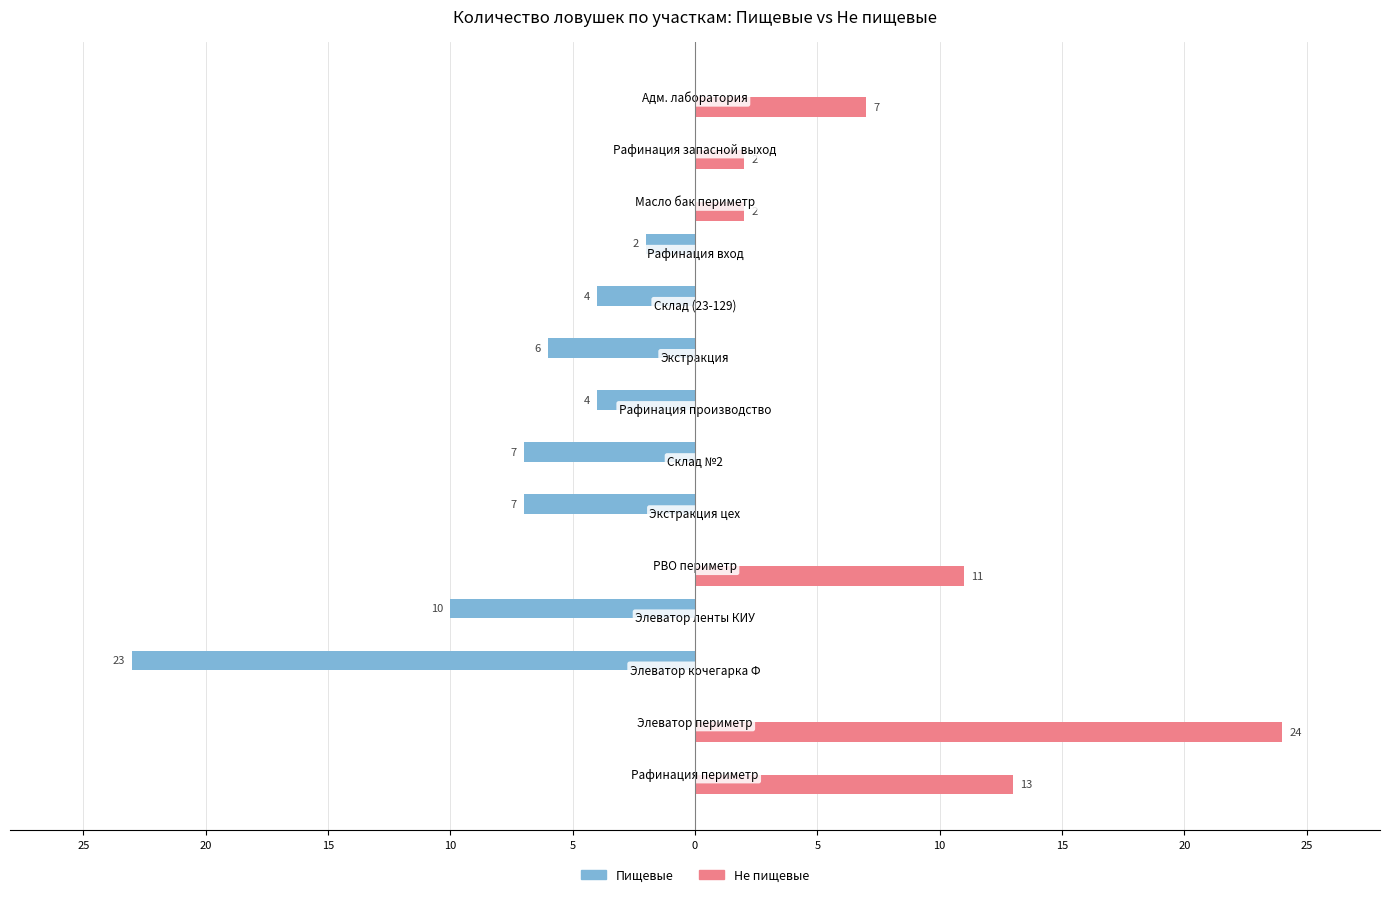

What is the highest value of the Не пищевые series?

24